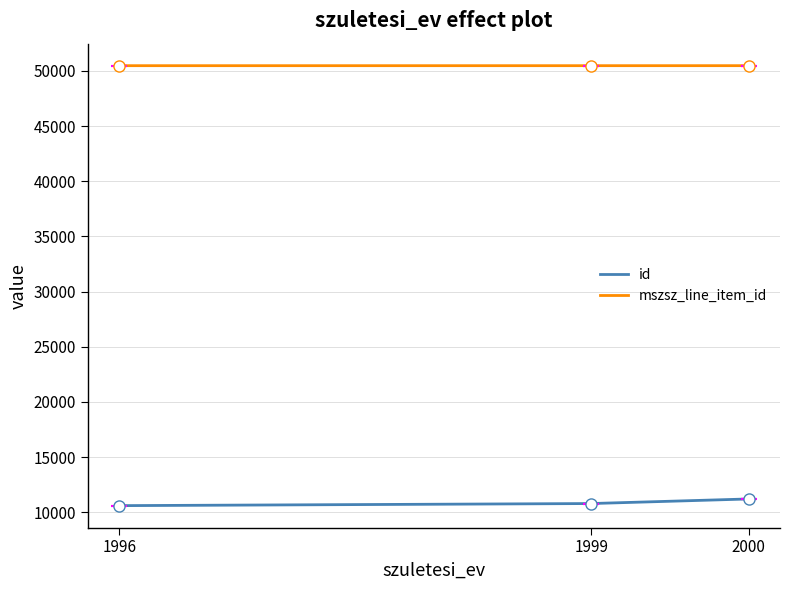

Rank the series by their average value, from highest to lowest.

mszsz_line_item_id, id